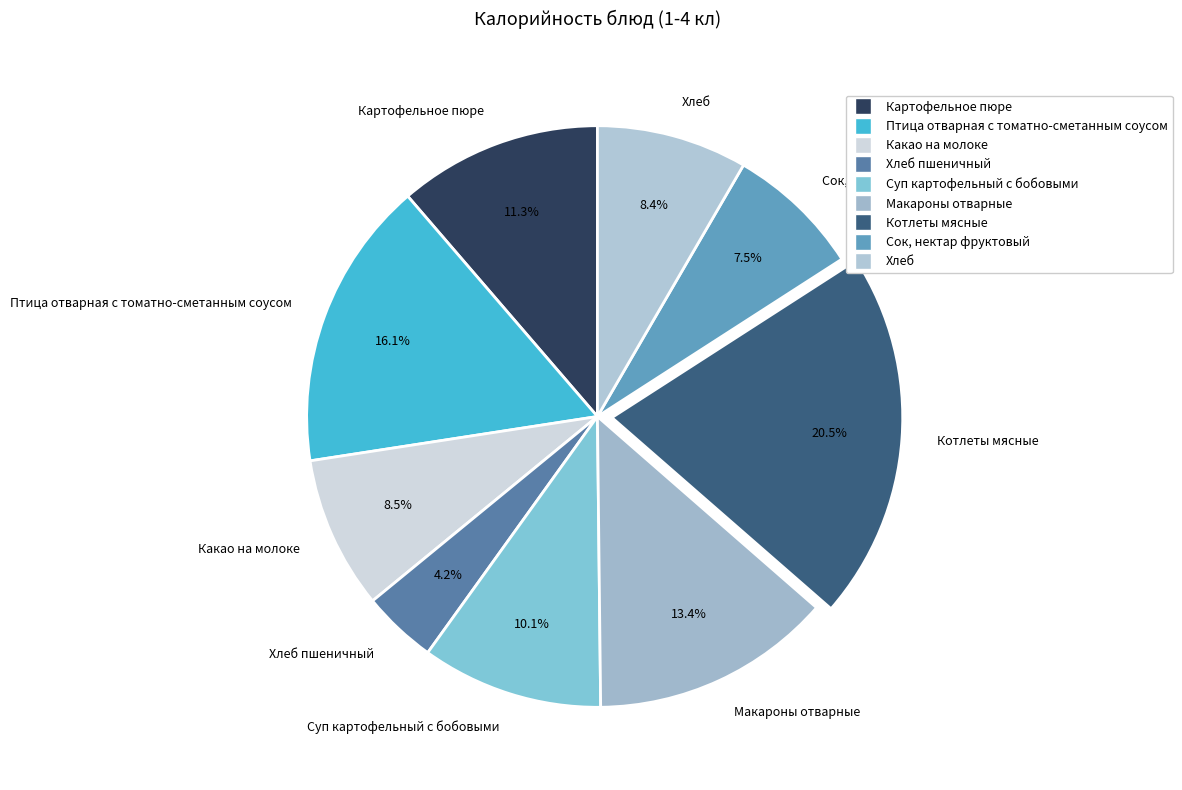

What percentage do Какао на молоке and Котлеты мясные together represent?

29.0%